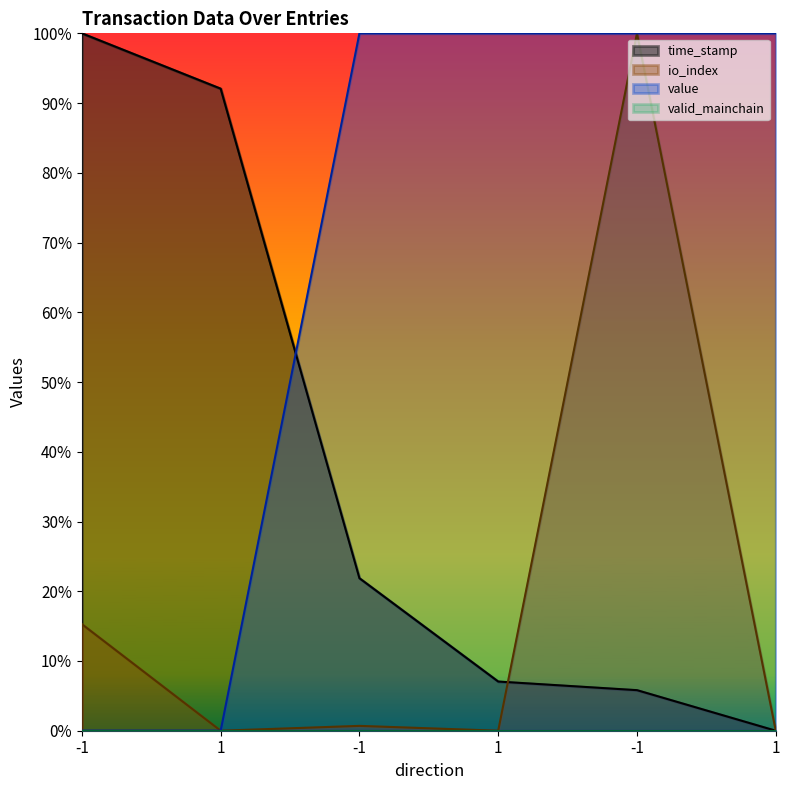

Where is time_stamp nearest to the value 0?

1